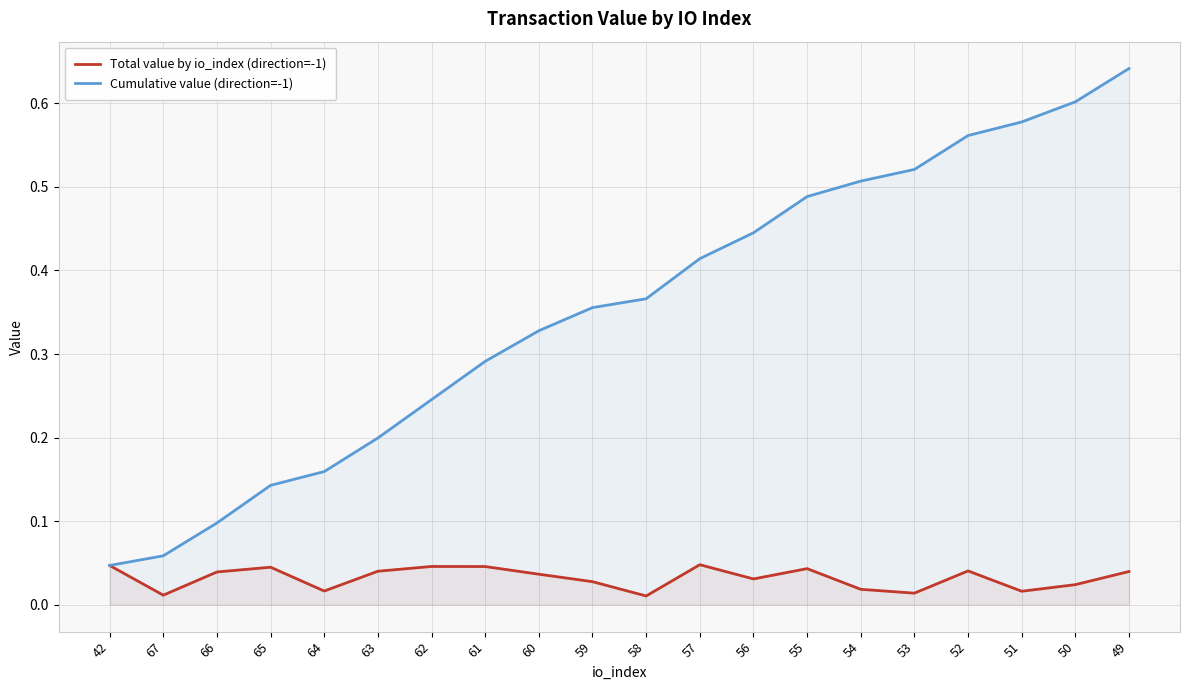

How many lines are shown in the chart?

2